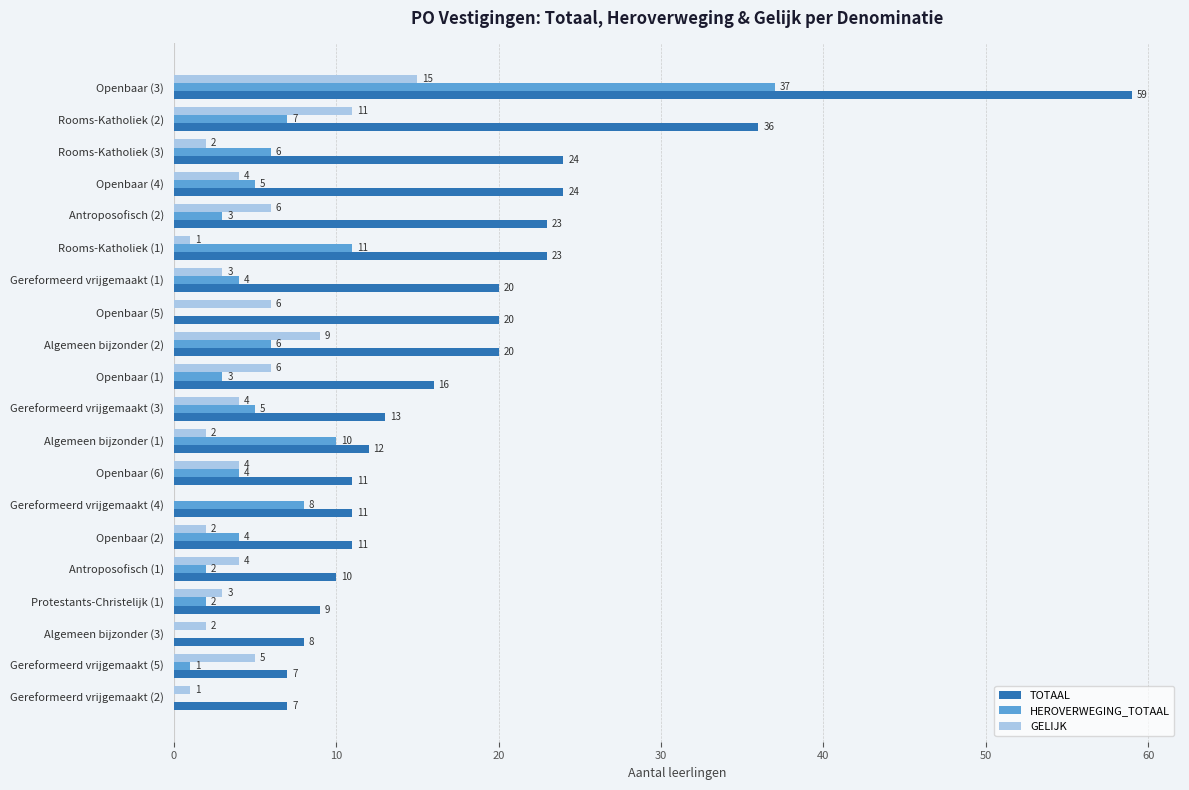

What is the sum of the HEROVERWEGING_TOTAAL values at Gereformeerd vrijgemaakt (4) and Openbaar (3)?

45